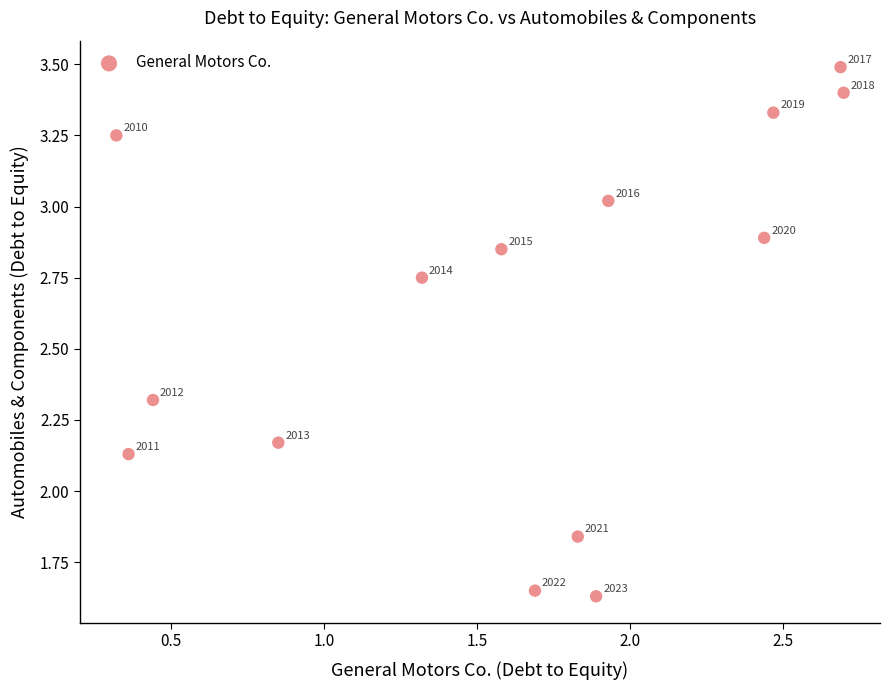

What is the range of Y values (max minus min)?

1.9